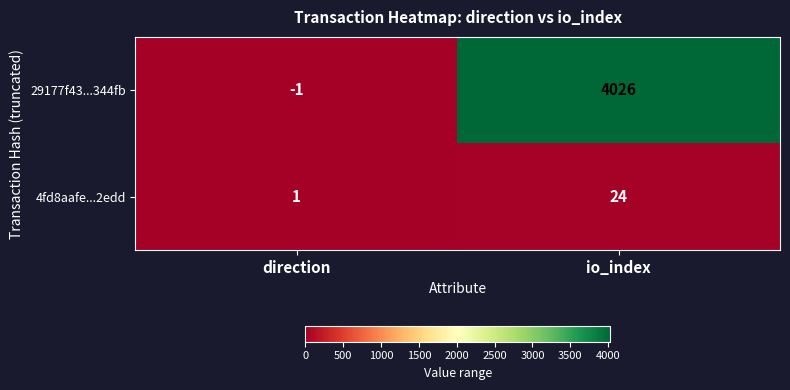

List the series in order of their peak value, lowest first.

4fd8aafe...2edd, 29177f43...344fb